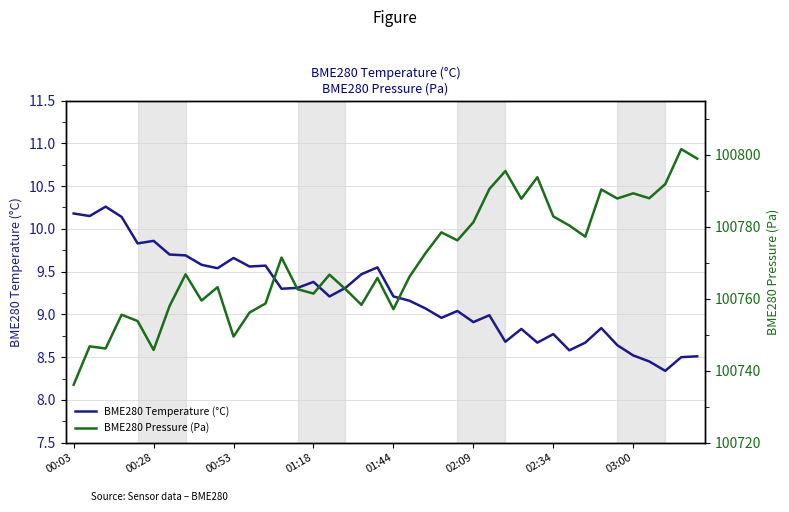

What is the lowest value of the BME280 Temperature (°C) series?

8.3